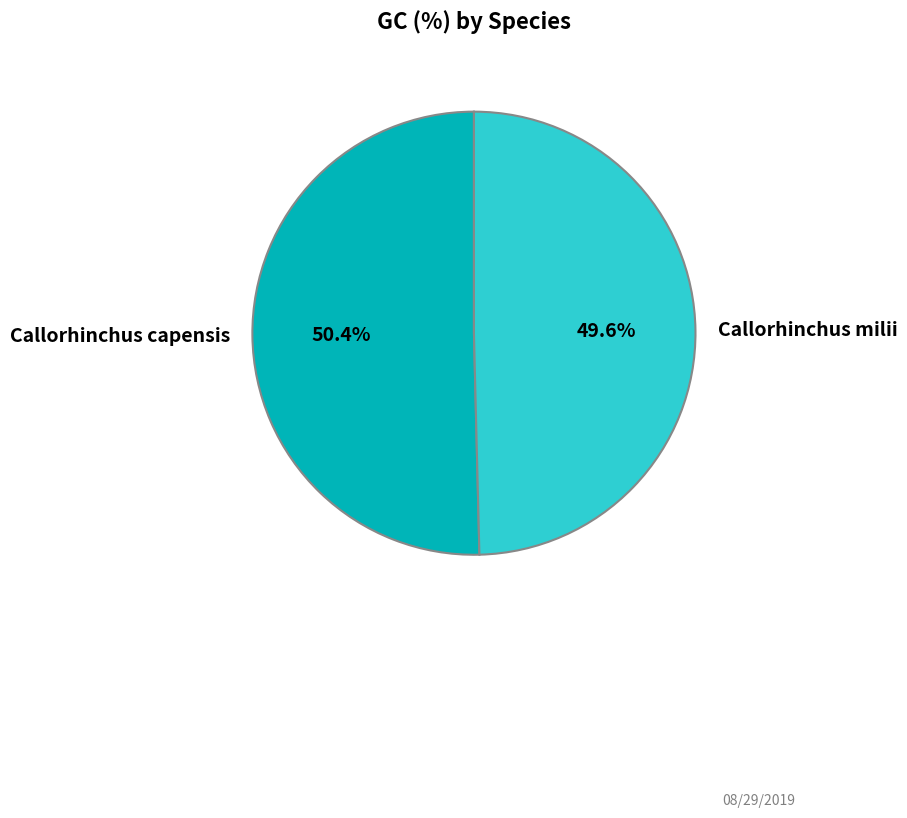

What percentage is the Callorhinchus milii slice, to the nearest percent?

50%